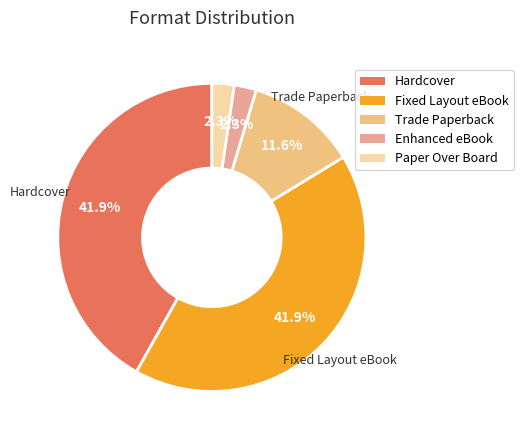

Rank the categories by value from lowest to highest.

Enhanced eBook, Paper Over Board, Trade Paperback, Hardcover, Fixed Layout eBook